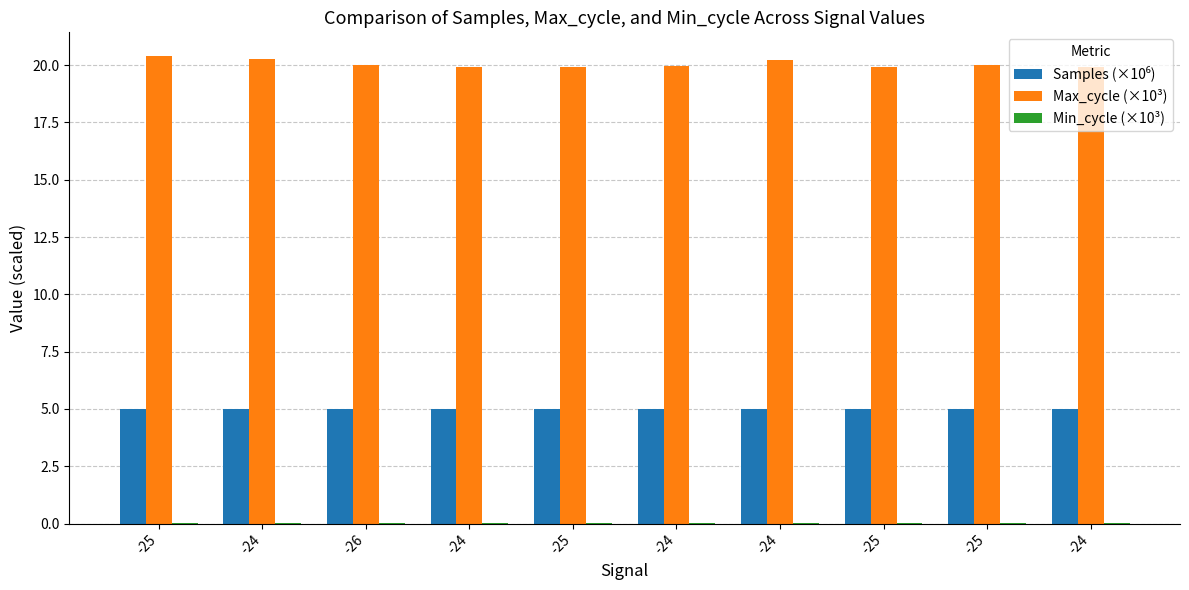

Which series has the widest spread of values?

Max_cycle (×10³)